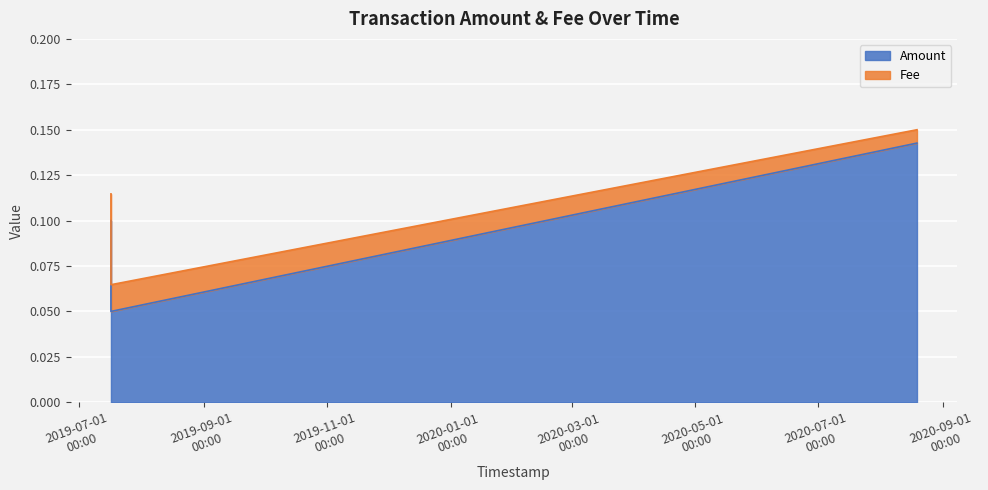

How many data points does each series have?

3